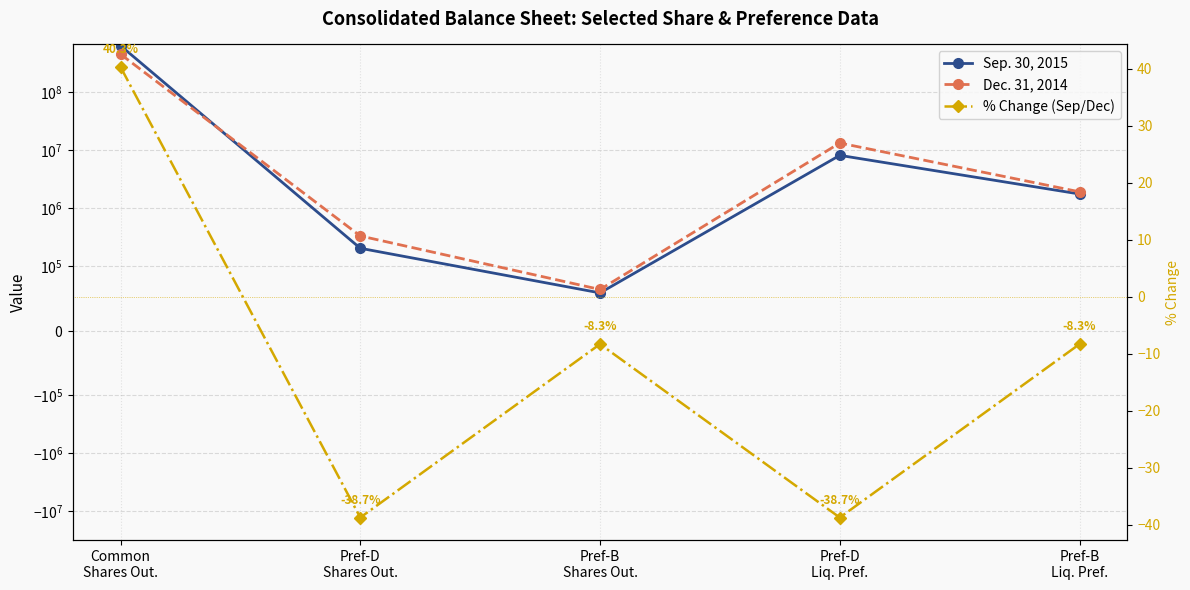

What is the difference between the second highest and second lowest values in the Dec. 31, 2014 series?

12961104.0